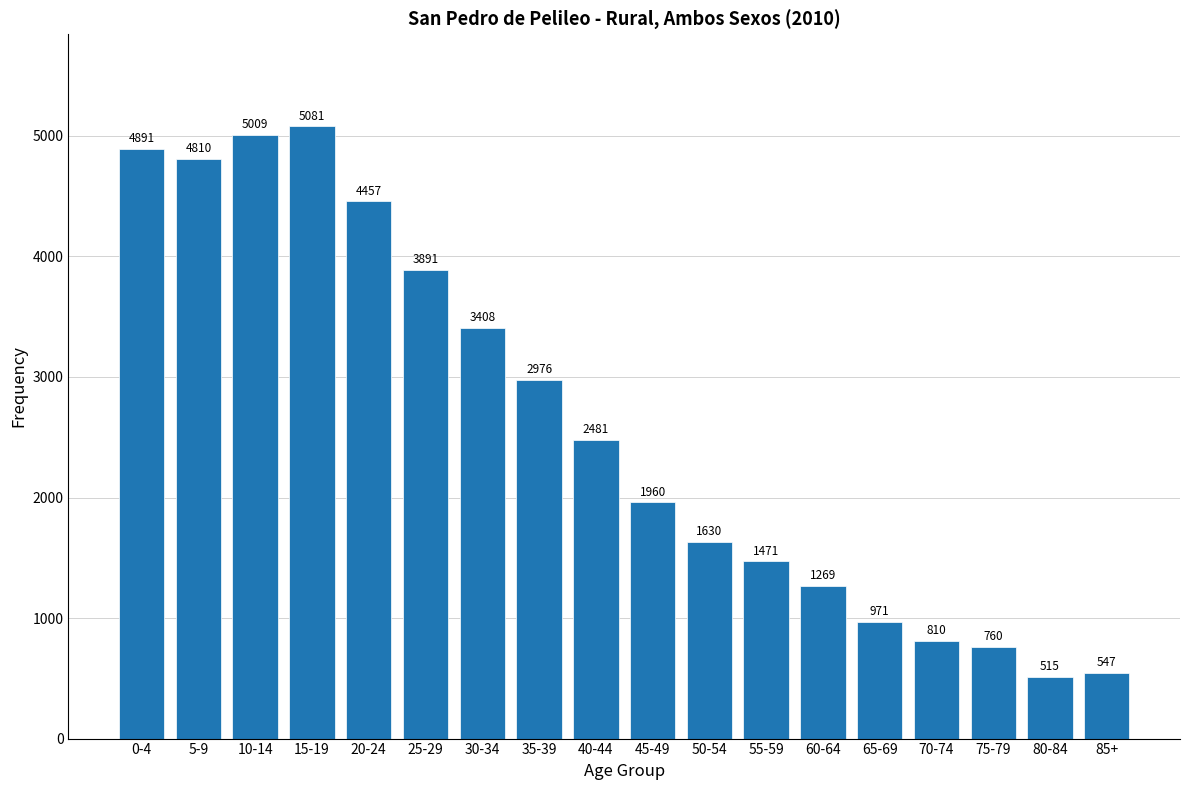

Reading left to right, what are all the values shown in this chart?

4891	4810	5009	5081	4457	3891	3408	2976	2481	1960	1630	1471	1269	971	810	760	515	547